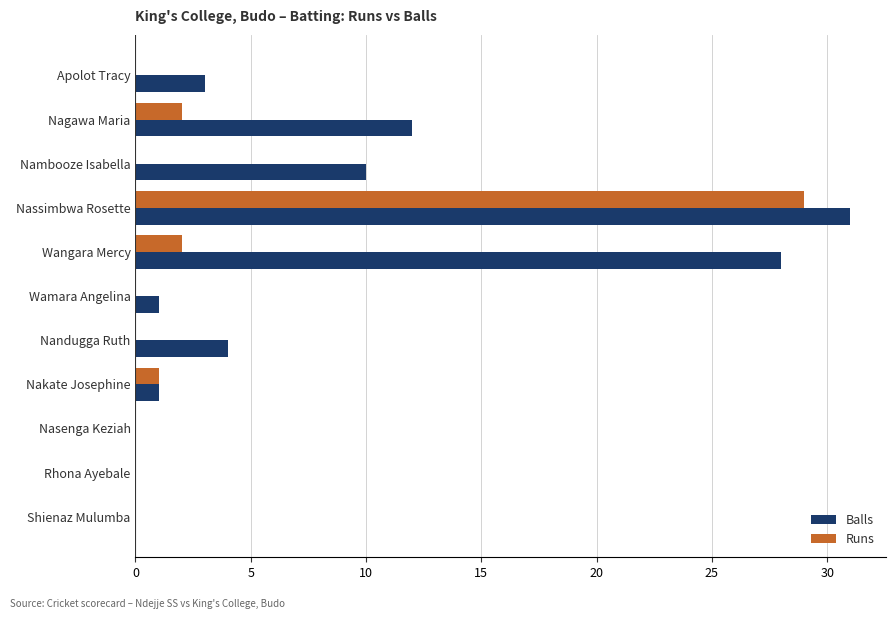

What is the sum of the Balls values at Rhona Ayebale and Wangara Mercy?

28